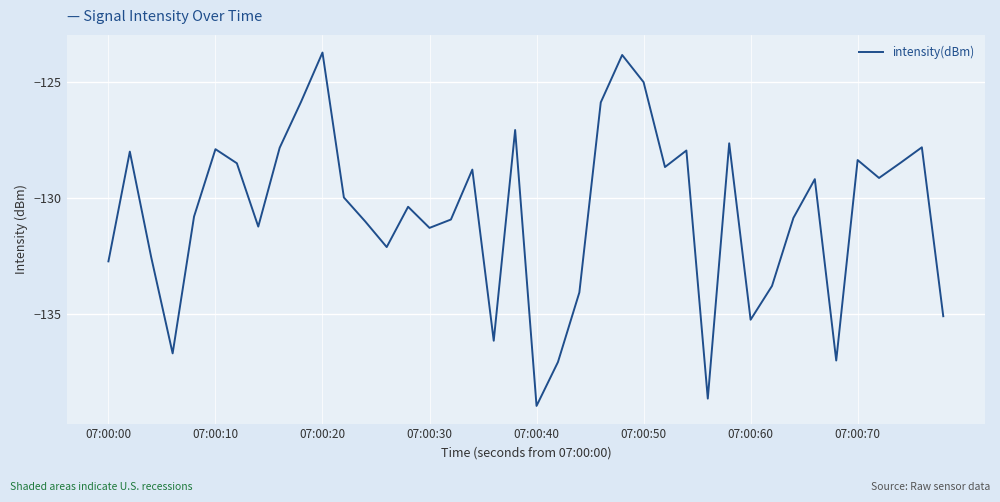

What is the difference between the maximum and minimum values?

15.2